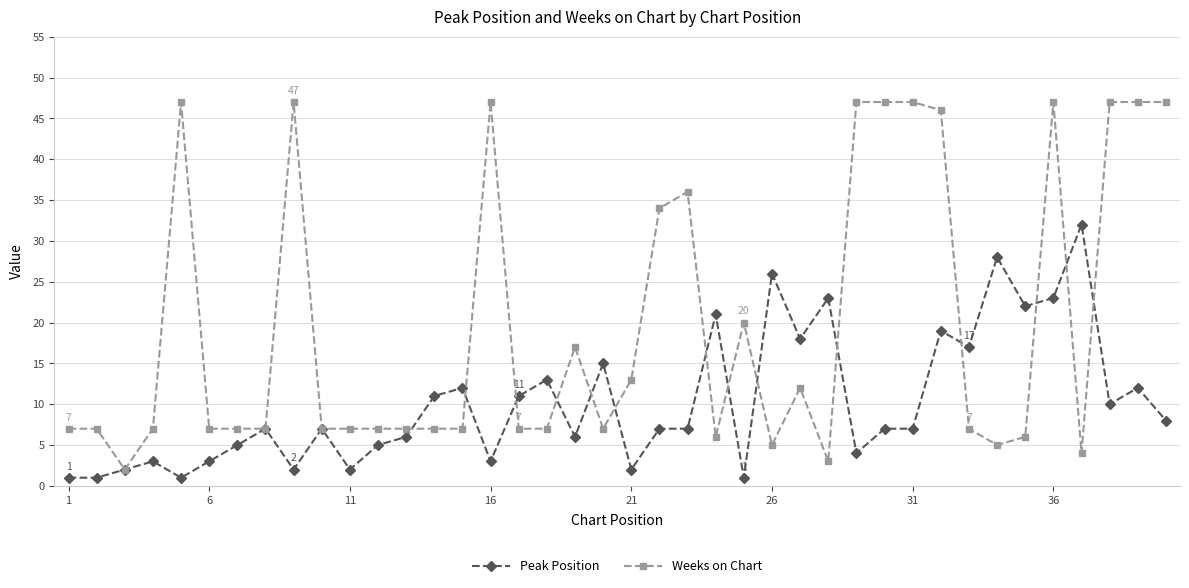

True or false: Peak Position has more than 1 points higher than both neighbors.

True